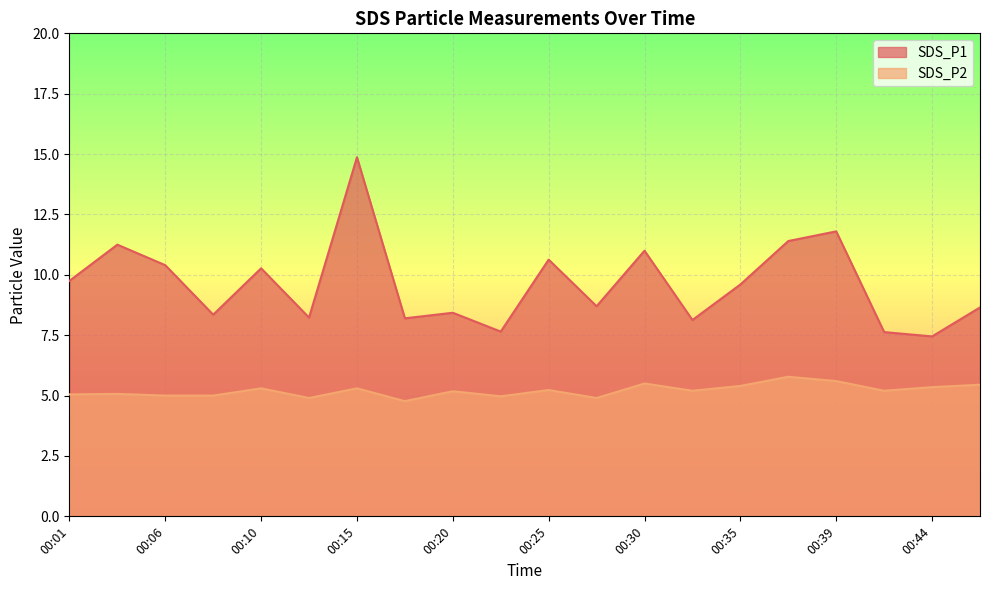

Reading right to left, what are all the values shown in this chart?

SDS_P1: 8.7	7.5	7.6	11.8	11.4	9.6	8.1	11.0	8.7	10.6	7.7	8.4	8.2	14.9	8.2	10.3	8.3	10.4	11.2	9.8
SDS_P2: 5.5	5.3	5.2	5.6	5.8	5.4	5.2	5.5	4.9	5.2	5.0	5.2	4.8	5.3	4.9	5.3	5.0	5.0	5.1	5.0